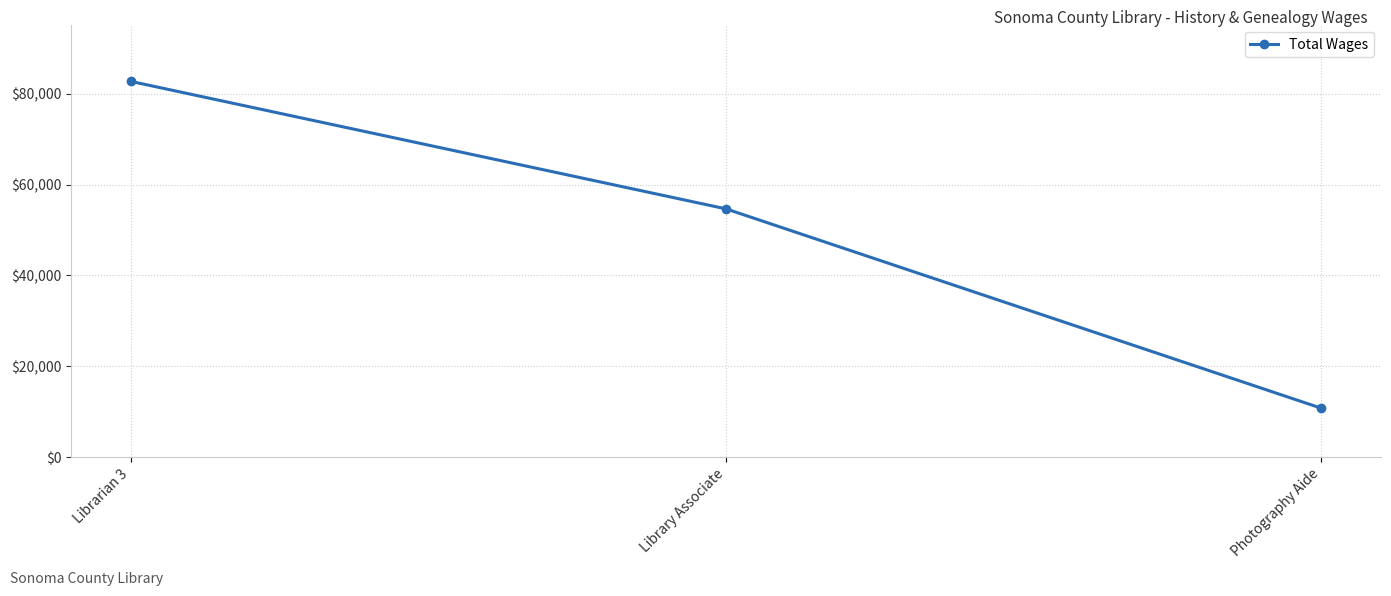

Which label corresponds to the smallest value in the chart?

Photography Aide